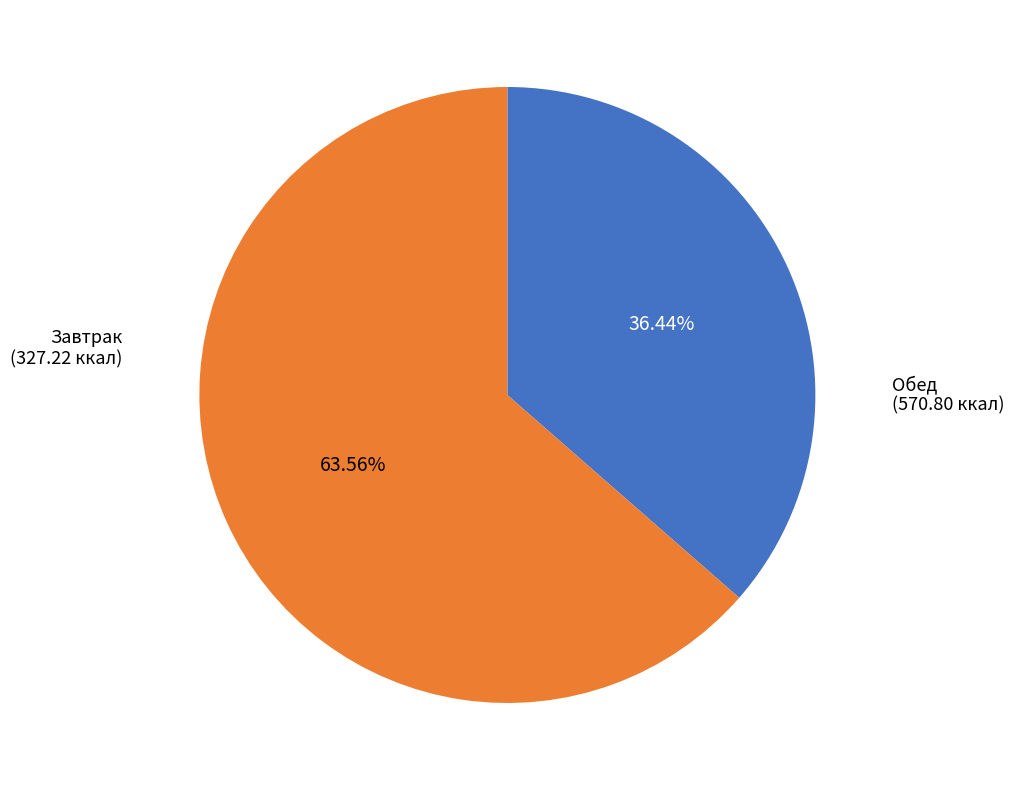

Count the number of slices in the pie.

2